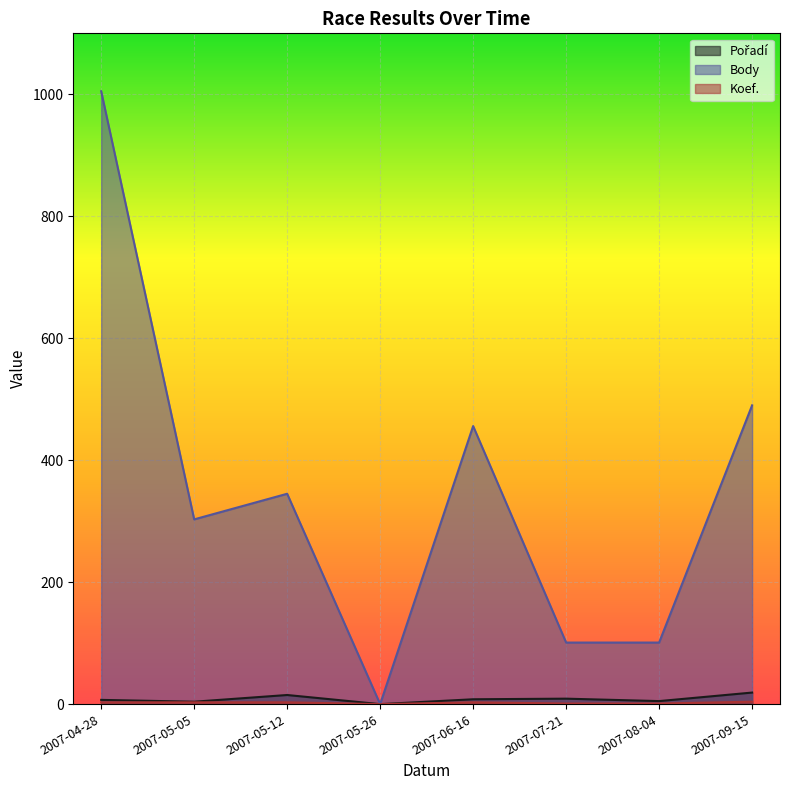

What are all the series names shown in the legend?

Pořadí, Body, Koef.